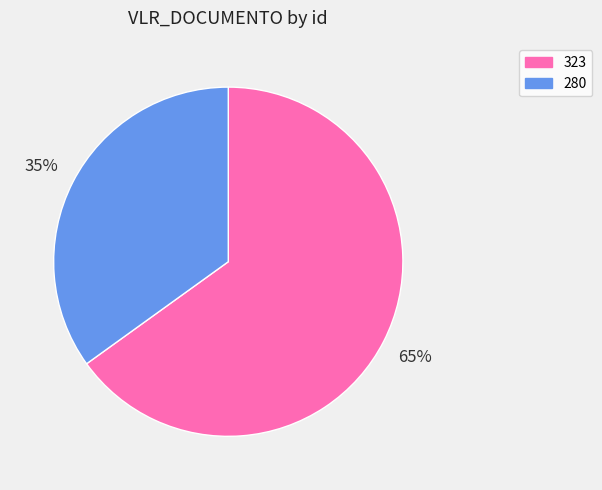

To the nearest percent, what is the difference between the 323 and 280 slice percentages?

30%